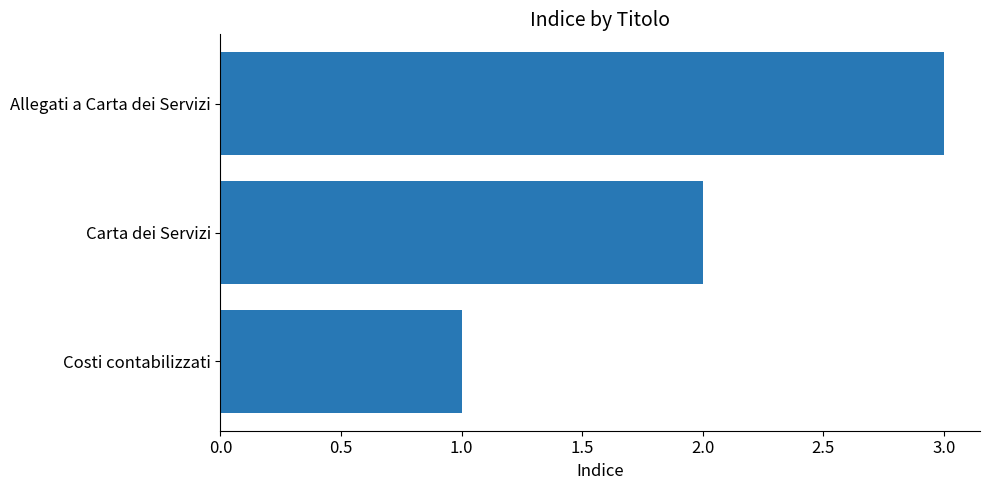

What is the difference between the maximum and minimum values?

2